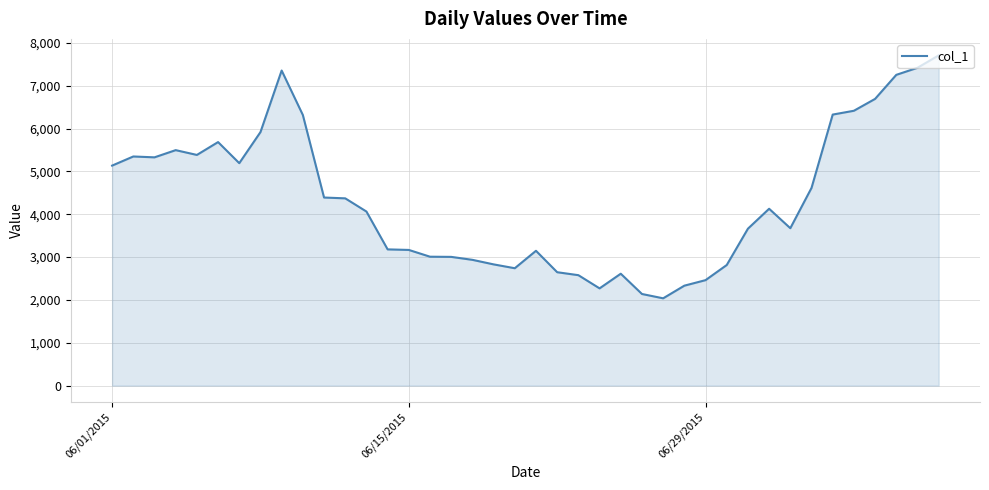

What is the minimum value shown in the chart?

2037